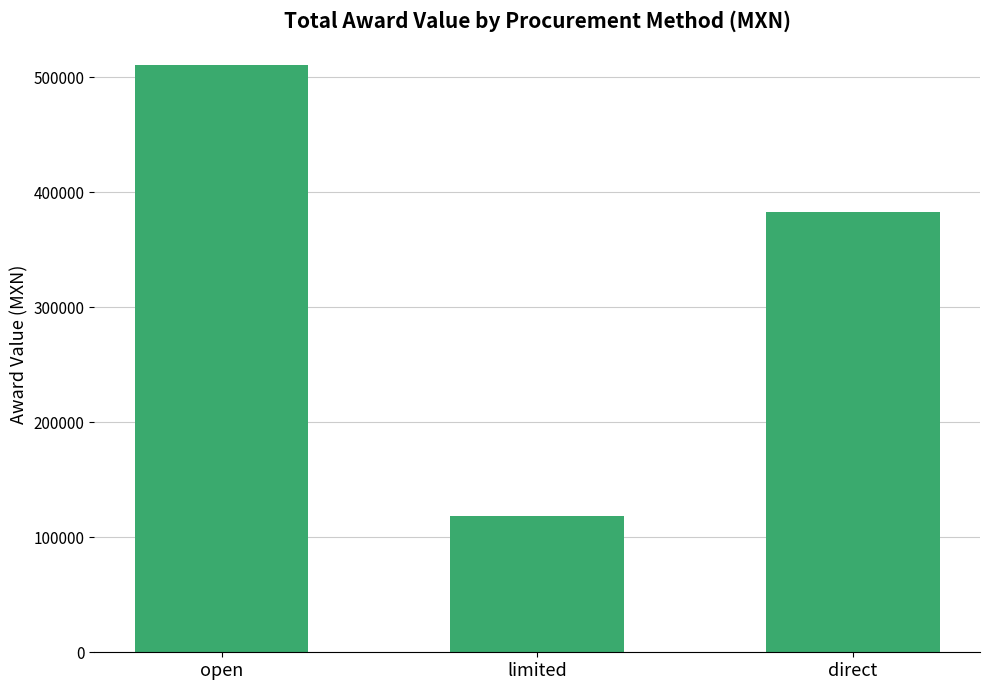

Reading left to right, extract all data points from this chart.

510768.4	118467.4	383217.5